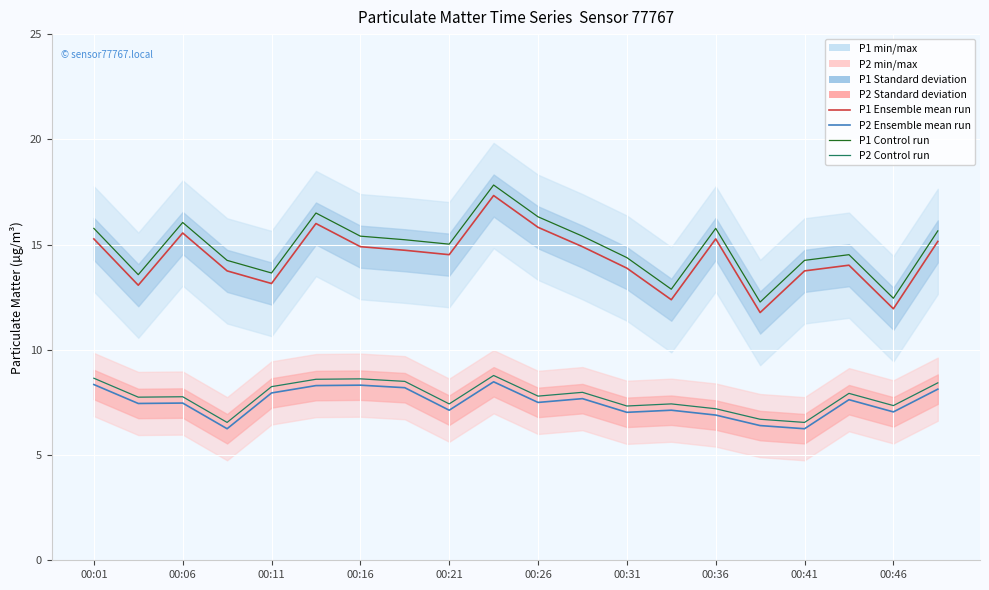

True or false: P2 Ensemble mean run and P1 Control run intersect in this chart.

False